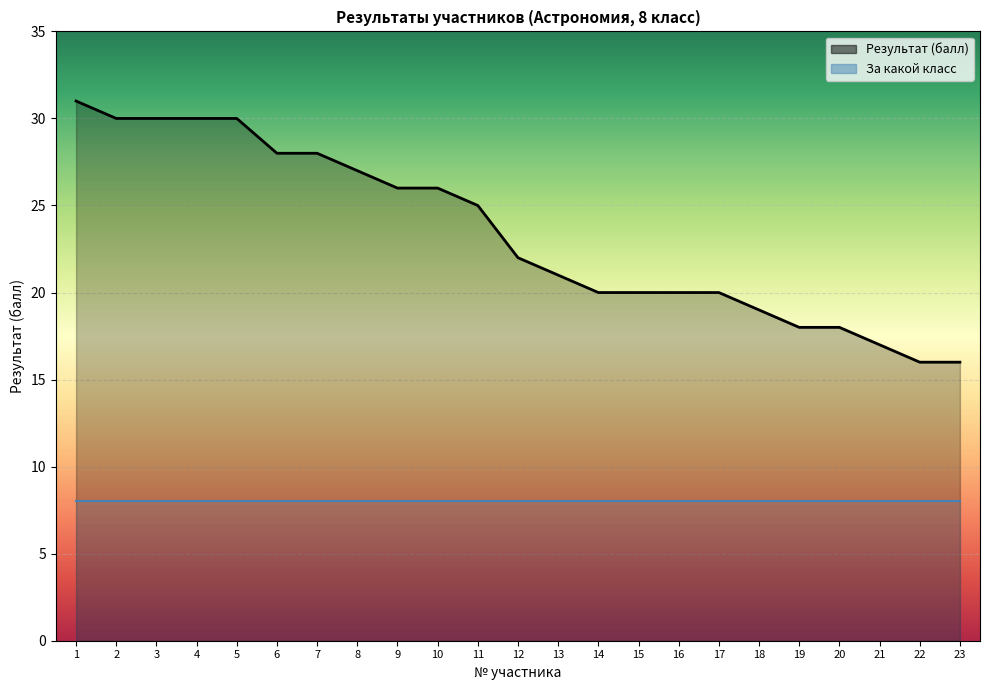

At which label does the data first exceed 22?

1